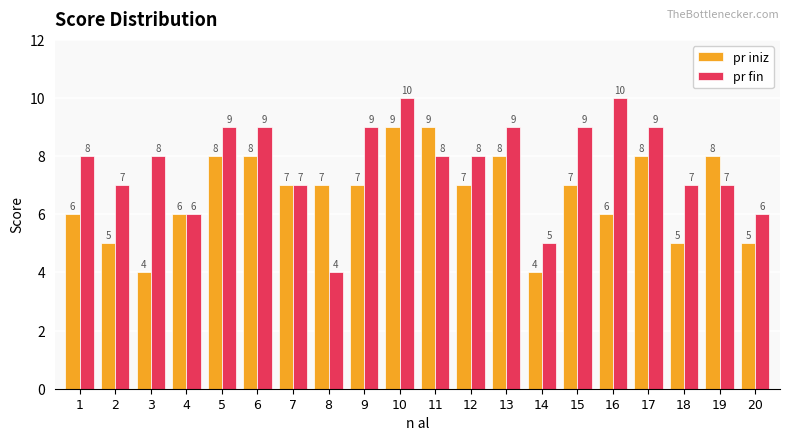

The value of pr iniz at 8 is 7. True or false?

True